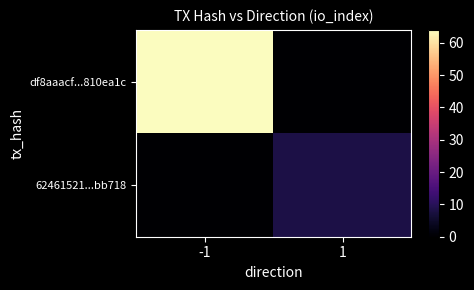

At which category is the sum across all series the highest?

-1